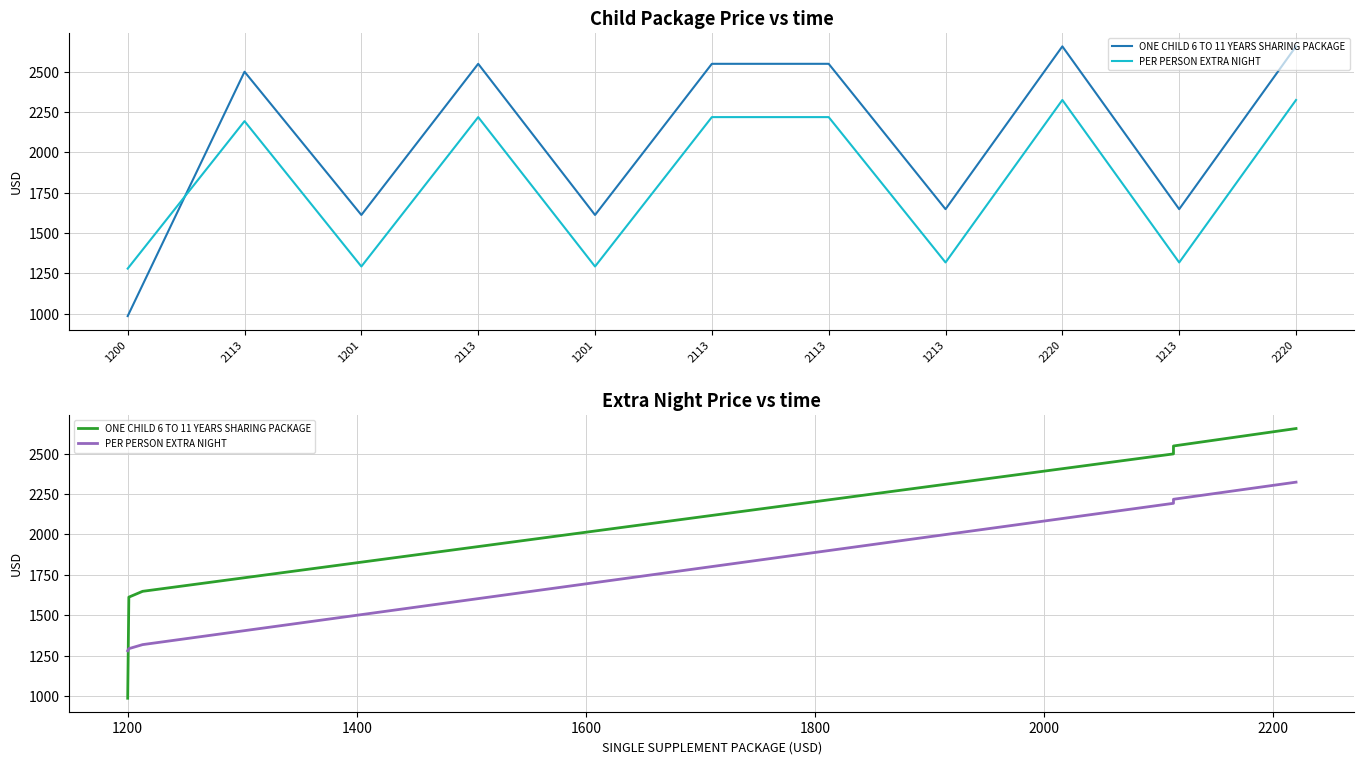

Which series changed the most between 1201 and 2113?

ONE CHILD 6 TO 11 YEARS SHARING PACKAGE